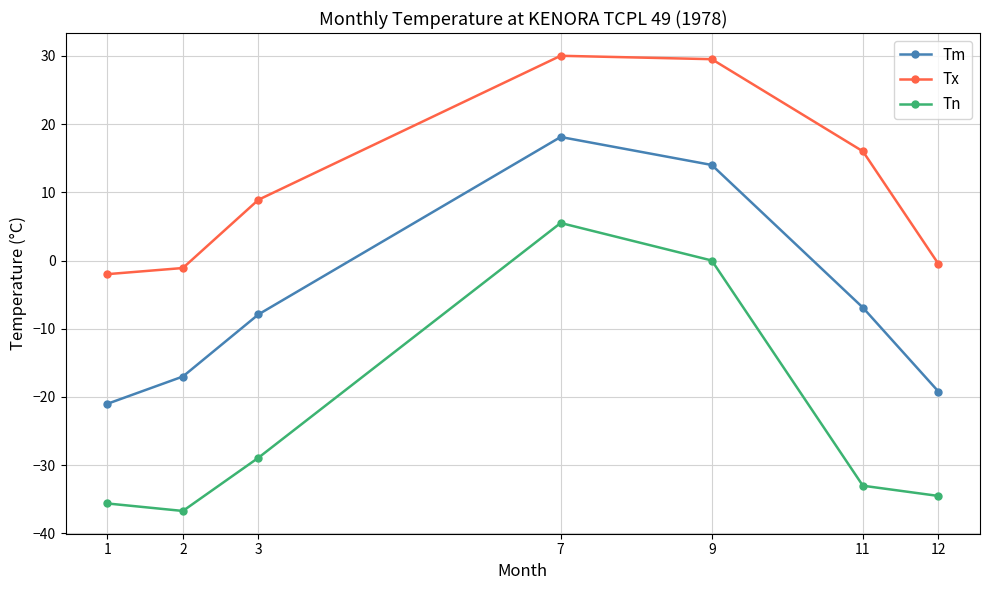

Count the number of data series in this chart.

3